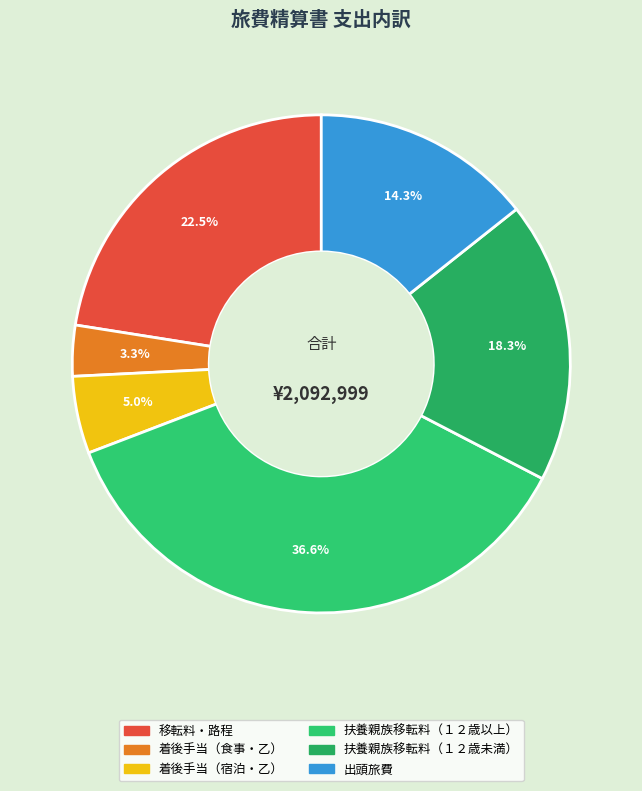

To the nearest percent, what percentage of the pie is 着後手当（宿泊・乙）?

5%